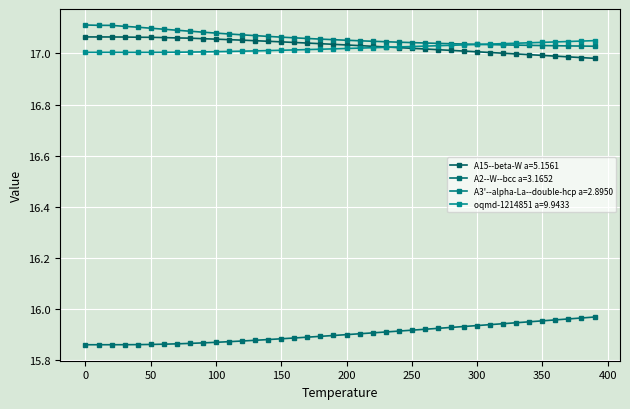

True or false: oqmd-1214851 a=9.9433 and A2--W--bcc a=3.1652 cross at least once.

False